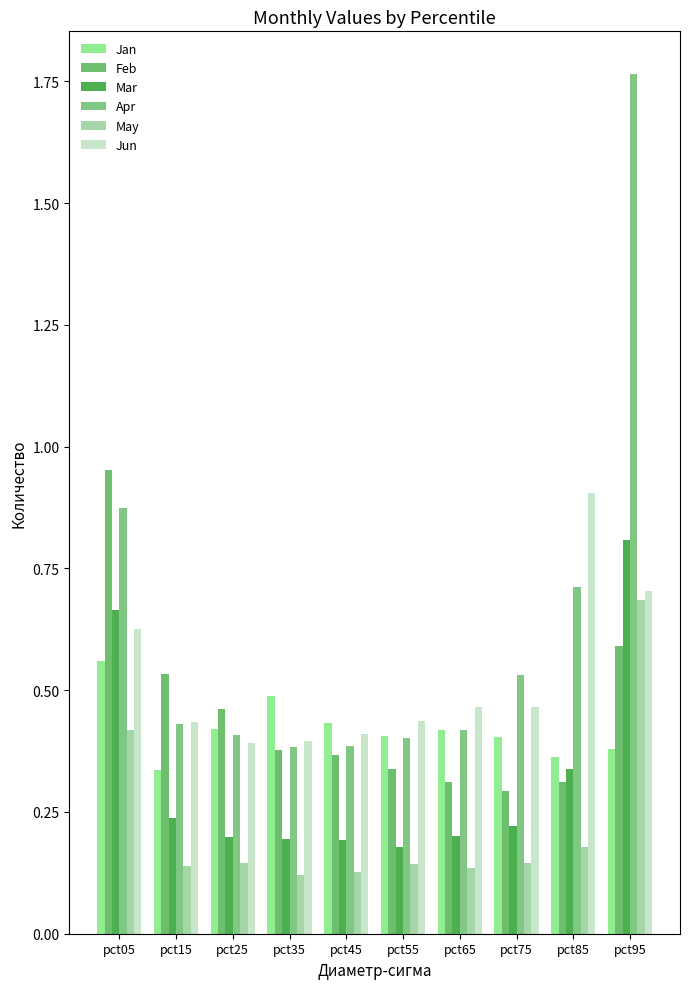

How many distinct data groups are displayed?

6